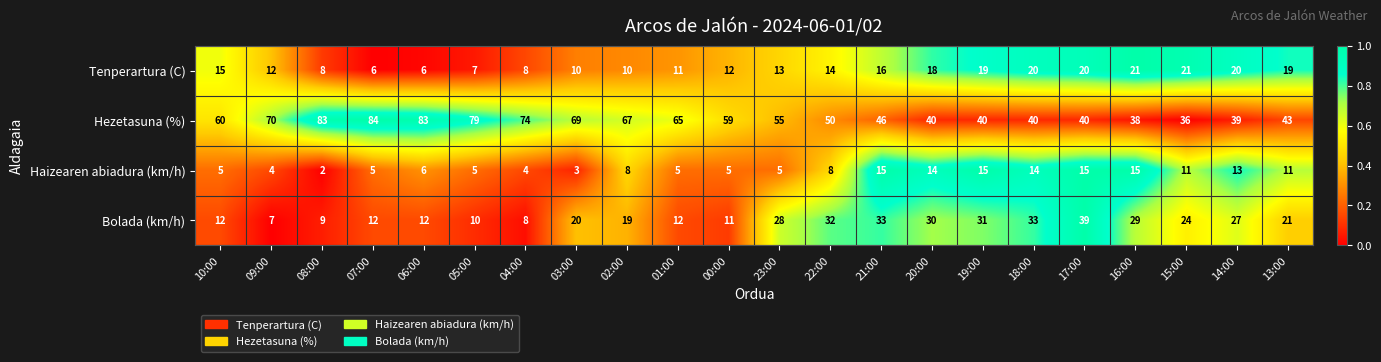

At which label does Hezetasuna (%) reach its minimum?

15:00